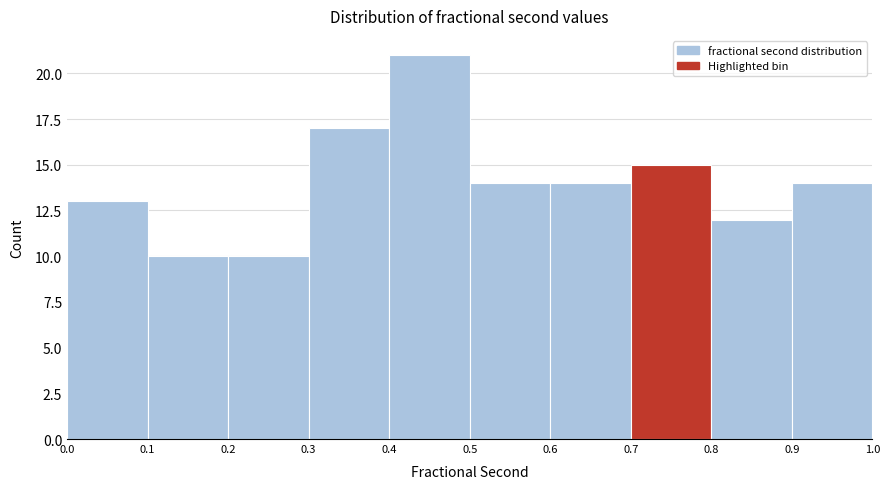

Which range on the x-axis has the tallest bar?

0.4 to 0.5